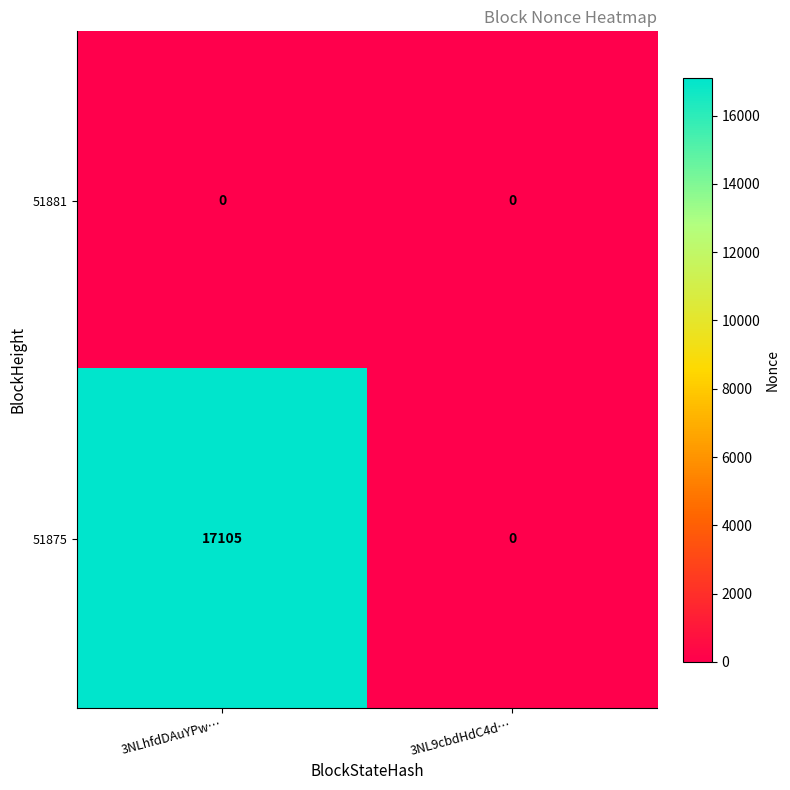

Rank the series by their average value, from highest to lowest.

51875, 51881